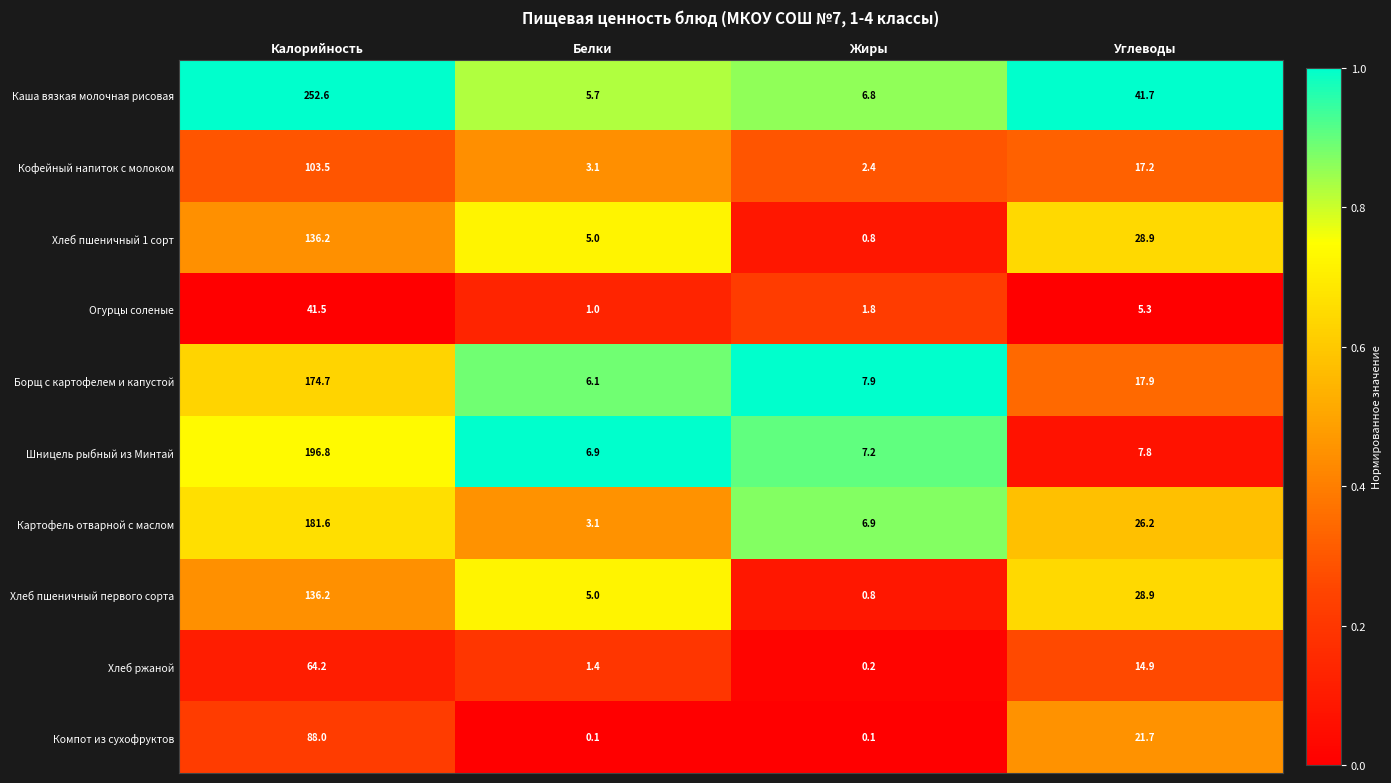

What is the greatest value displayed?

252.6